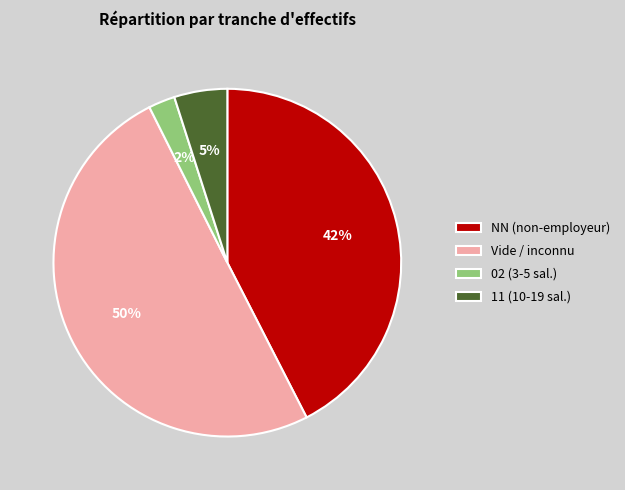

Which category has the biggest portion of the pie?

Vide / inconnu